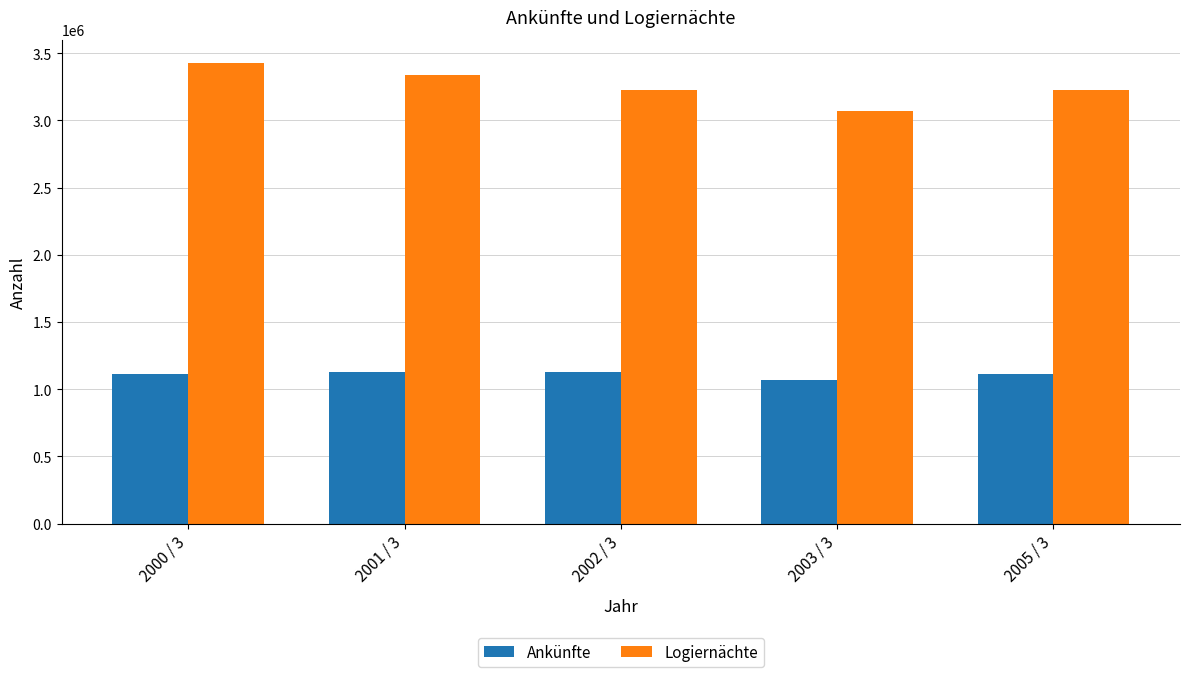

At which category does the chart reach its peak across all series?

2000 / 3